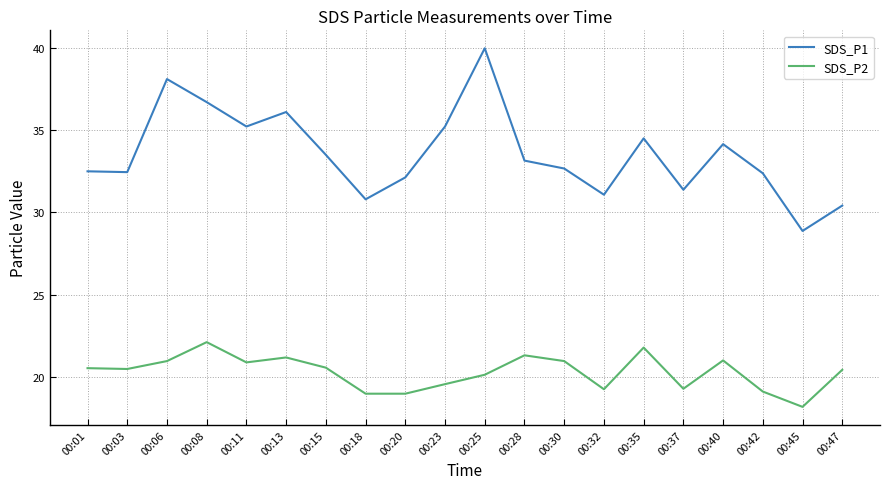

True or false: SDS_P2 and SDS_P1 cross at least once.

False